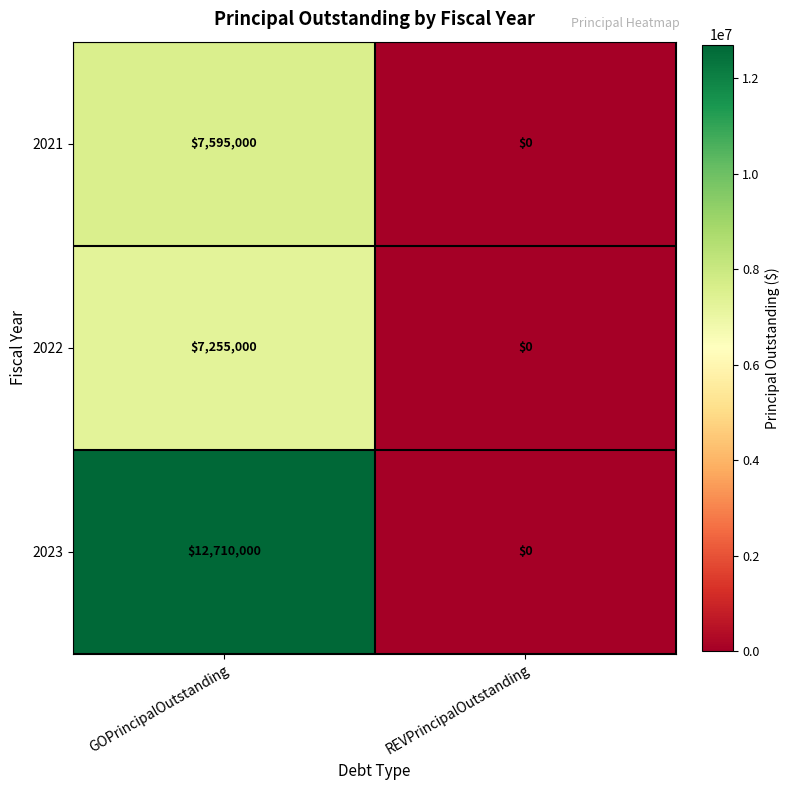

How many values in the 2021 series are below 7595000?

1